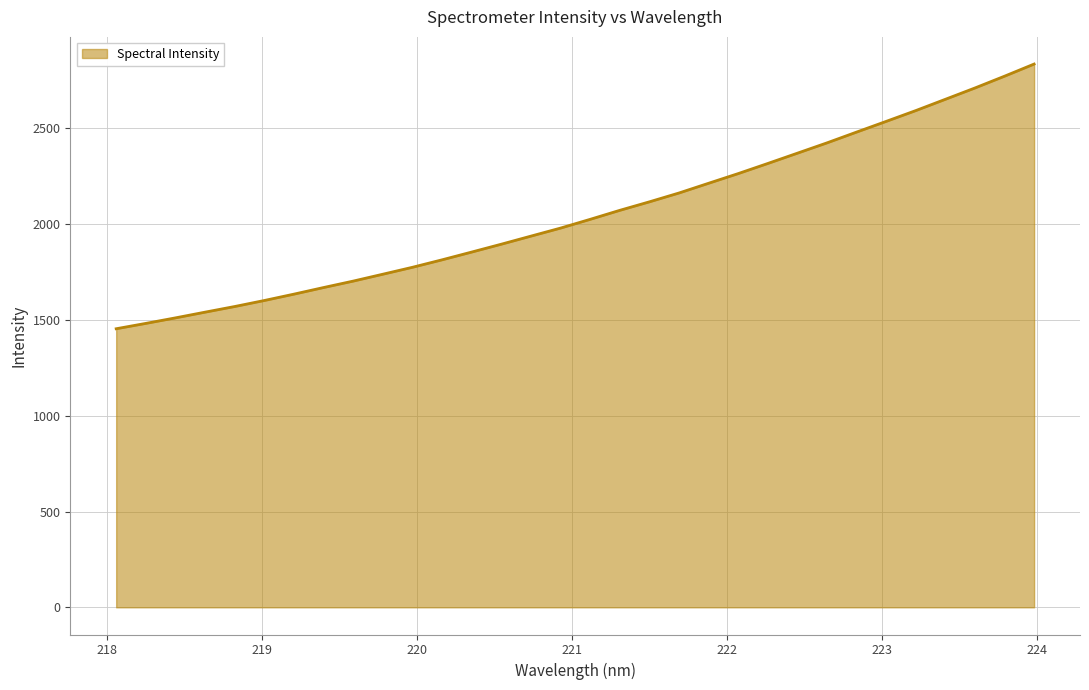

What is the maximum value shown in the chart?

2835.5